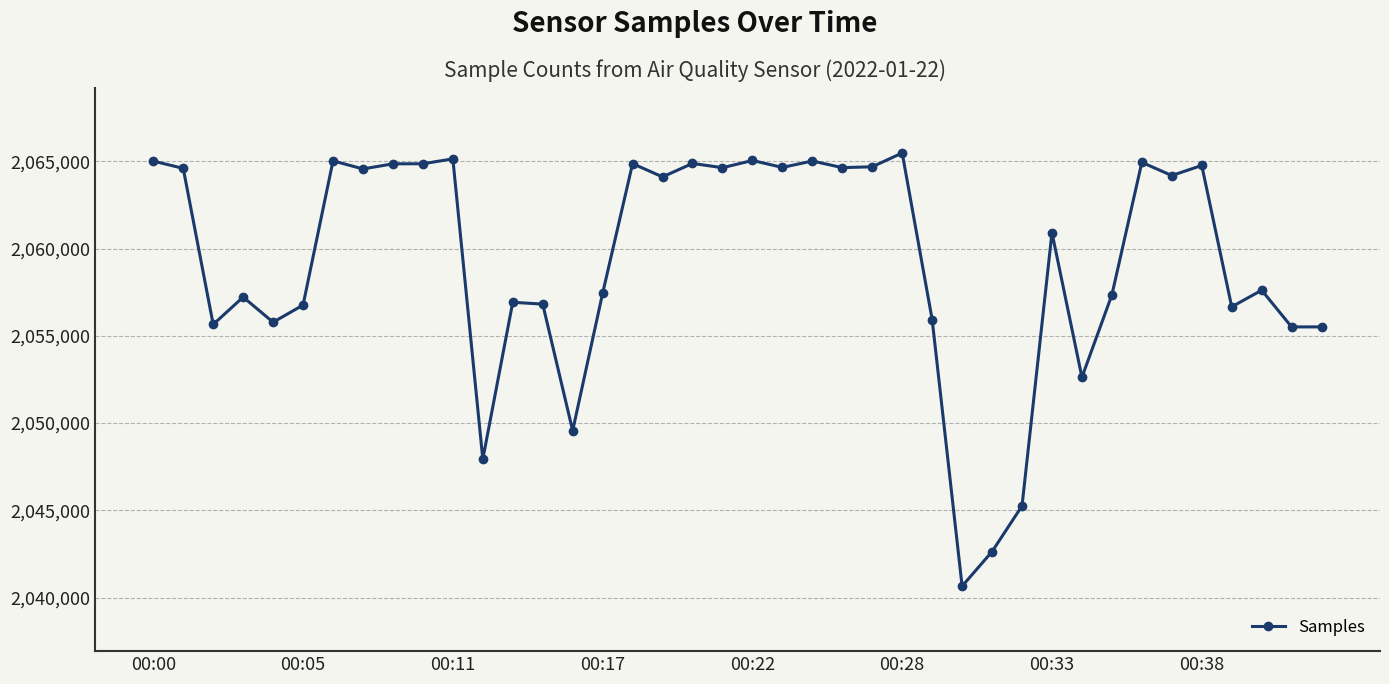

True or false: there are more than 0 points higher than both neighbors.

True